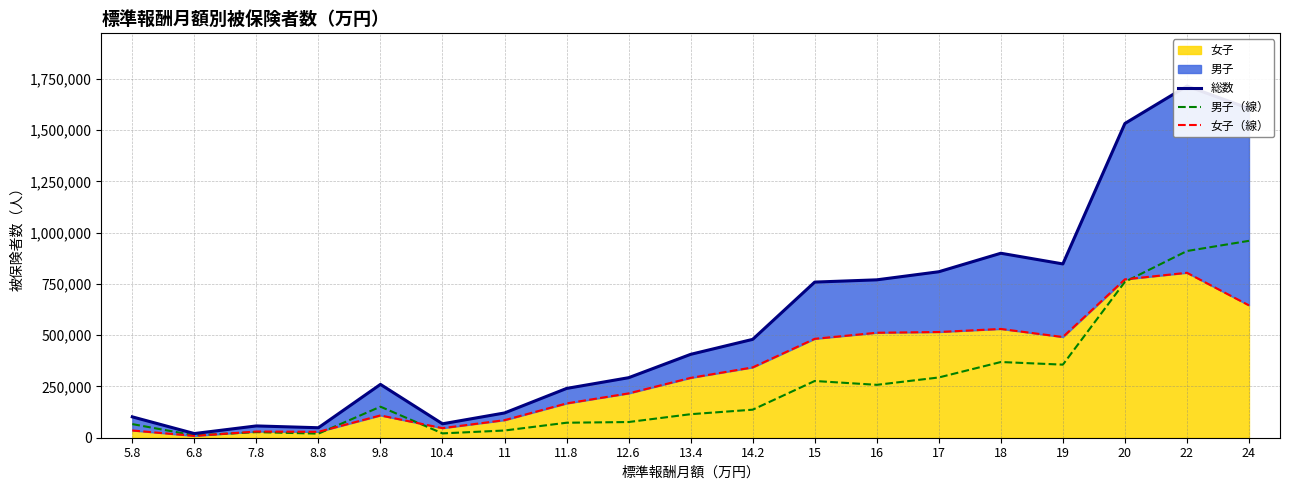

Between 7.8 and 19, which series saw the biggest shift?

総数